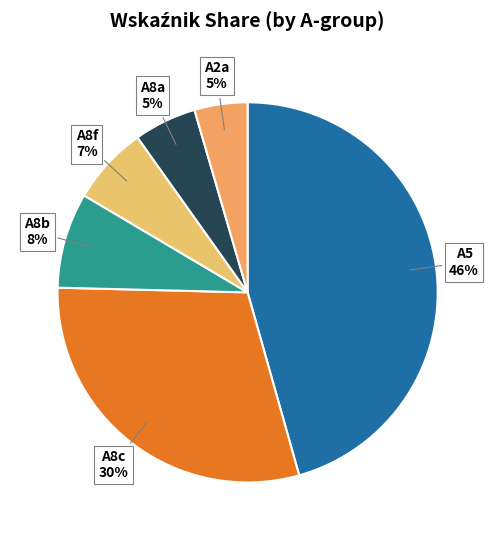

How many slices are in this pie chart?

6